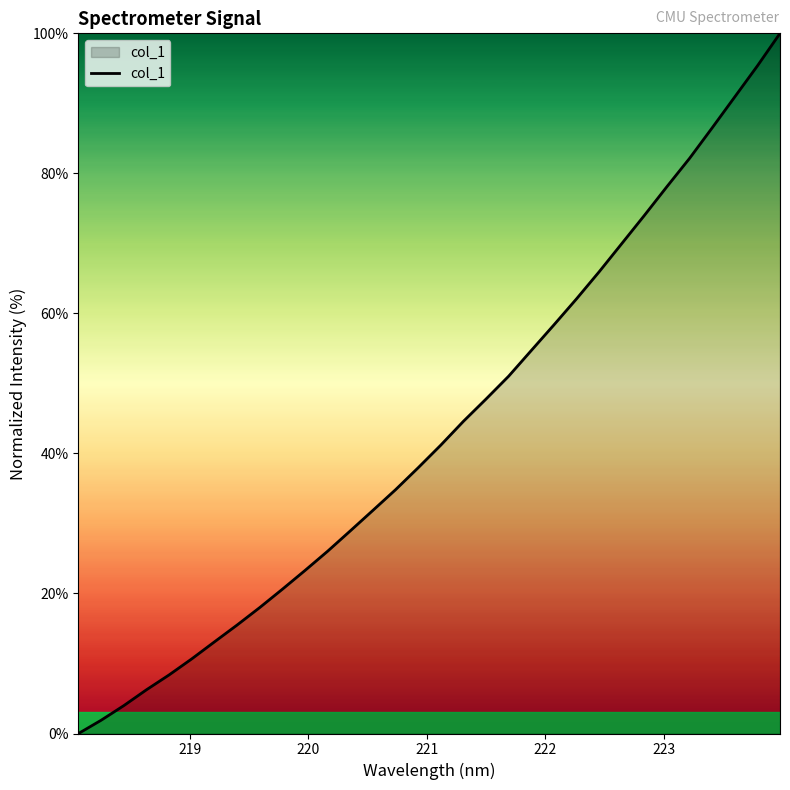

What is the difference between the maximum and minimum values?

100.0